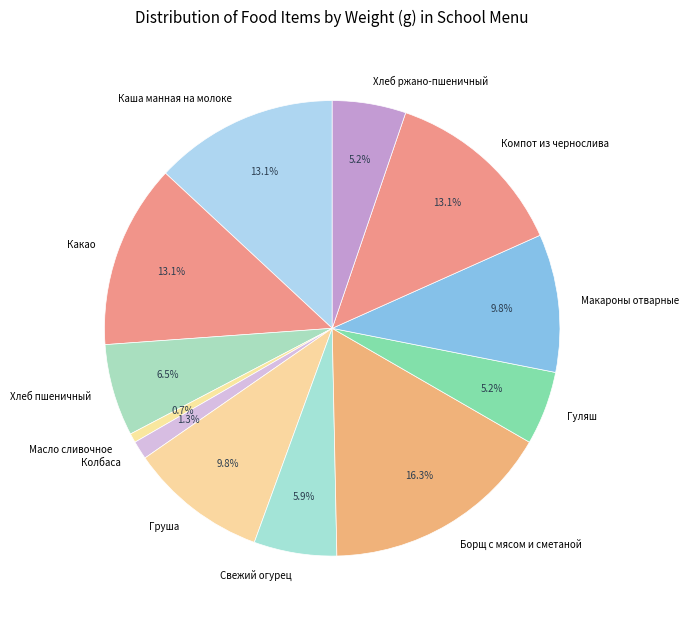

Combined, do Хлеб ржано-пшеничный and Какао account for over 50%?

No